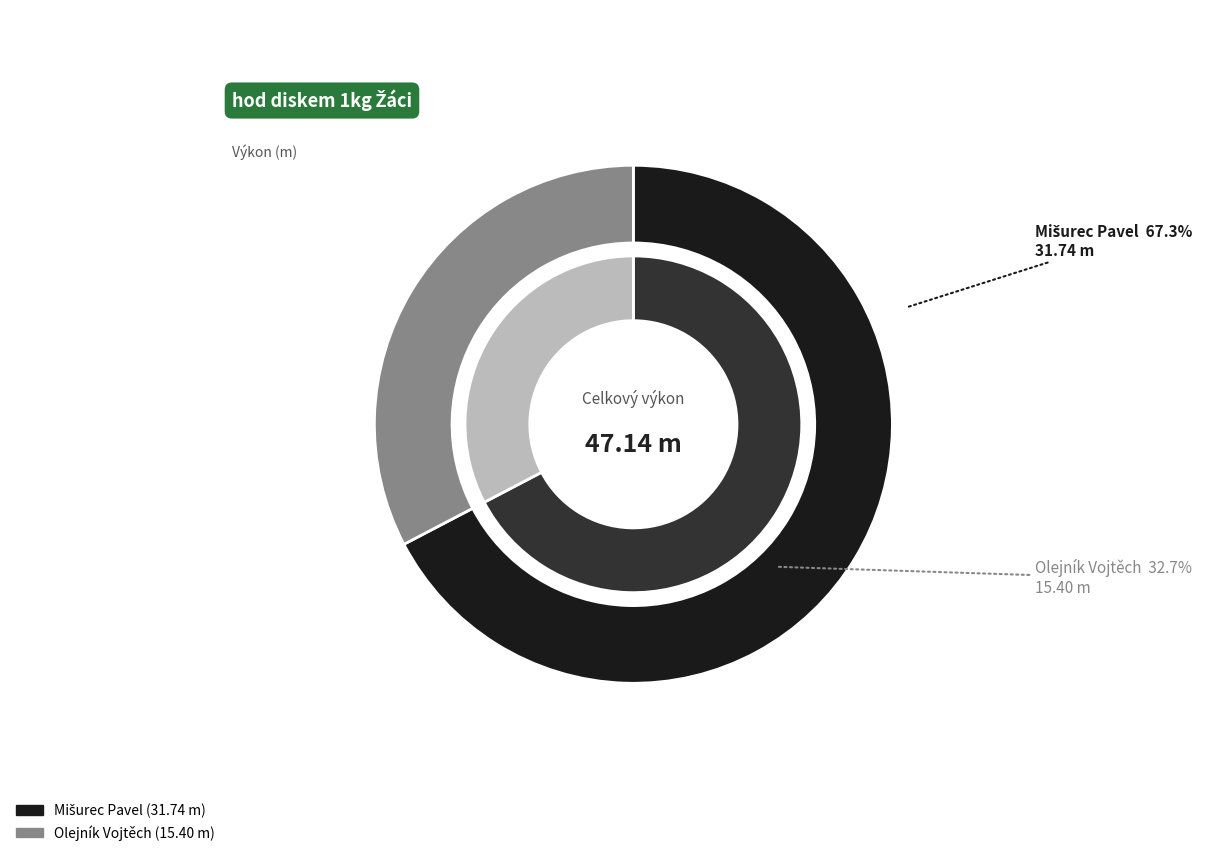

Which slice is the largest?

Mišurec Pavel